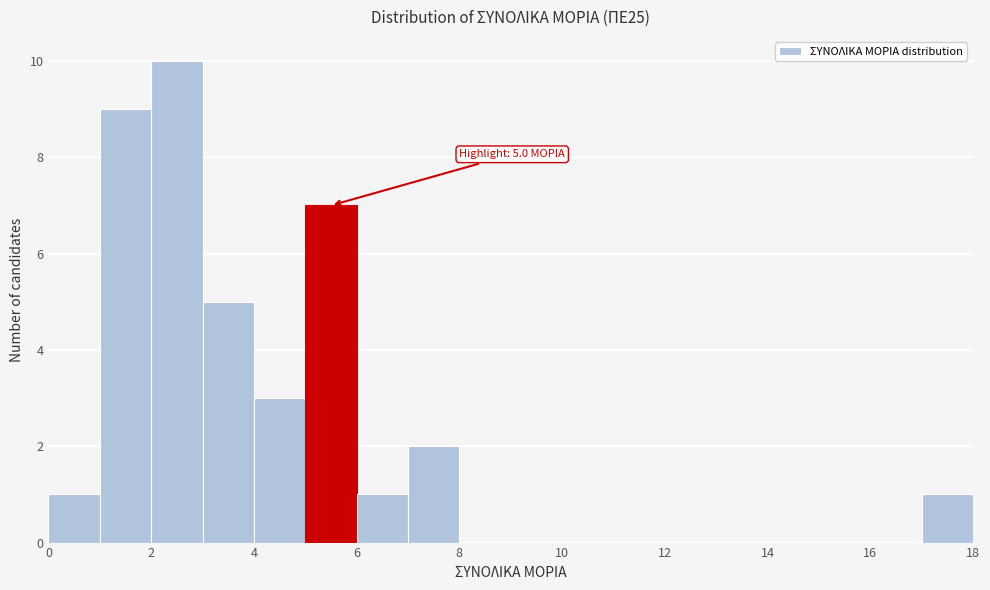

Which range on the x-axis has the tallest bar?

2 to 3